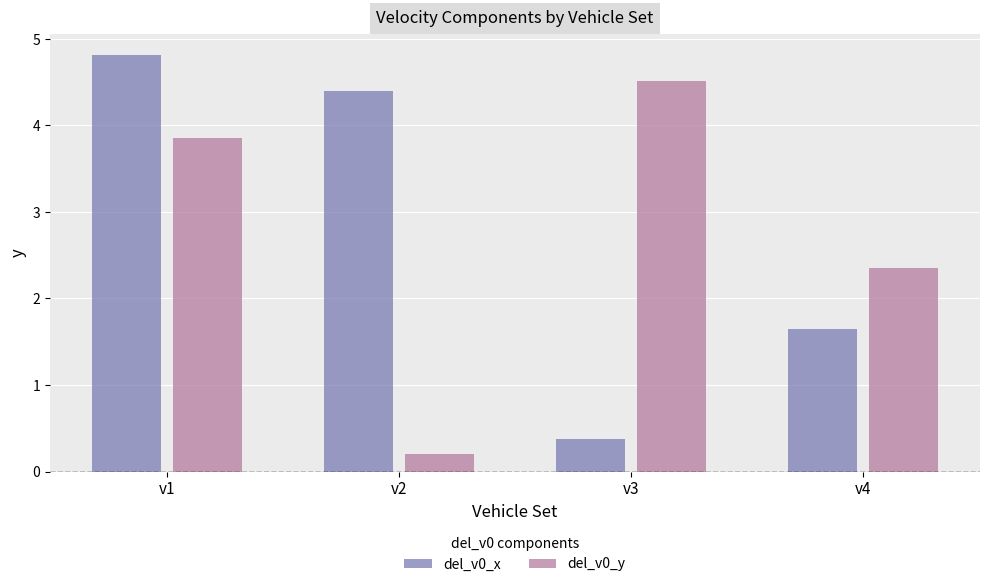

Does the chart contain any negative values?

No